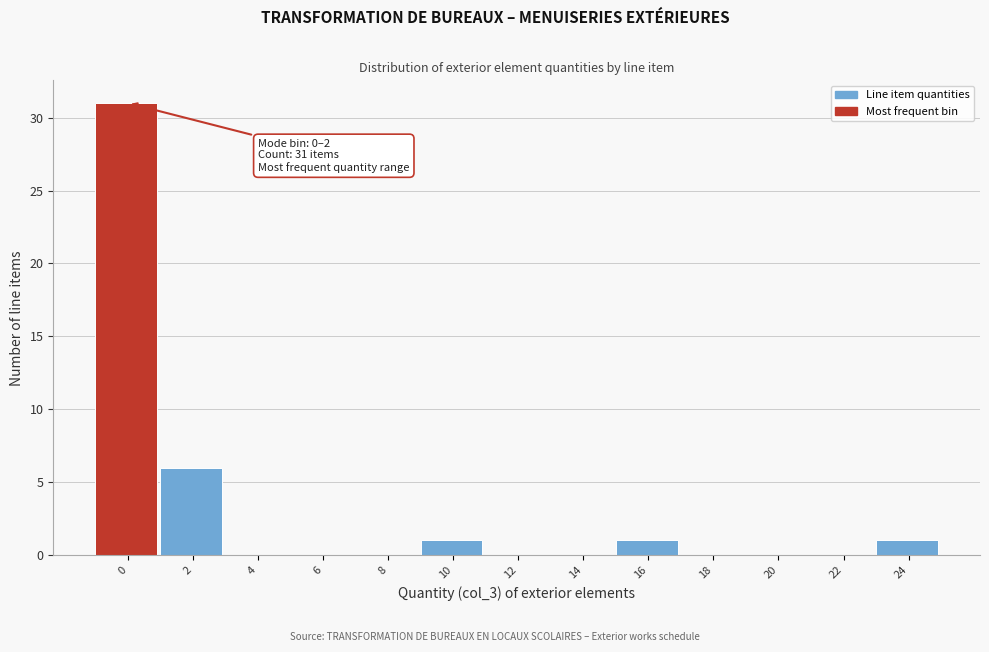

What is the greatest value displayed?

31